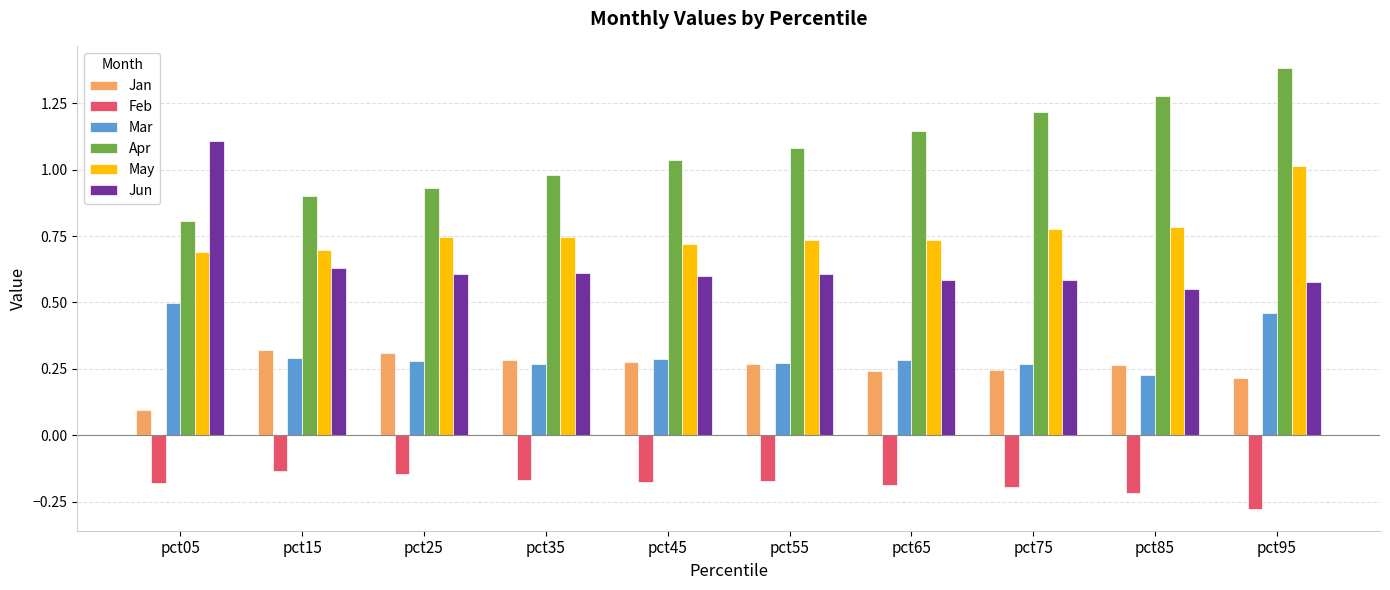

What is the difference between the highest and lowest values at pct95?

1.7